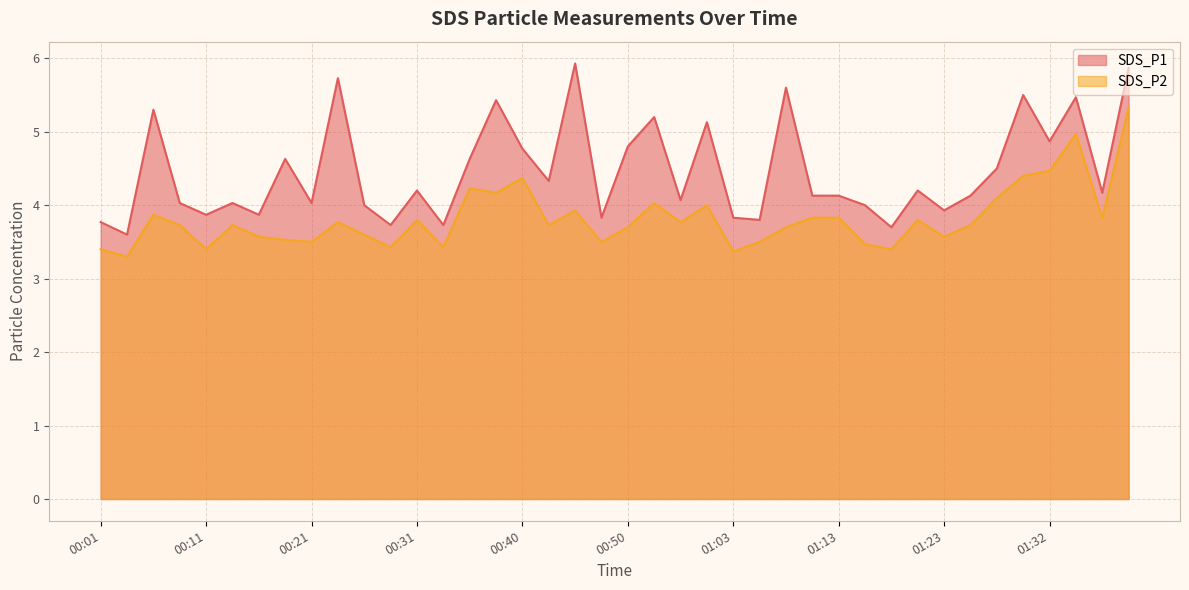

Reading right to left, what are all the values shown in this chart?

SDS_P1: 5.9	4.2	5.5	4.9	5.5	4.5	4.1	3.9	4.2	3.7	4.0	4.1	4.1	5.6	3.8	3.8	5.1	4.1	5.2	4.8	3.8	5.9	4.3	4.8	5.4	4.6	3.7	4.2	3.7	4.0	5.7	4.0	4.6	3.9	4.0	3.9	4.0	5.3	3.6	3.8
SDS_P2: 5.3	3.8	5.0	4.5	4.4	4.1	3.7	3.6	3.8	3.4	3.5	3.8	3.8	3.7	3.5	3.4	4.0	3.8	4.0	3.7	3.5	3.9	3.7	4.4	4.2	4.2	3.4	3.8	3.4	3.6	3.8	3.5	3.5	3.6	3.7	3.4	3.7	3.9	3.3	3.4